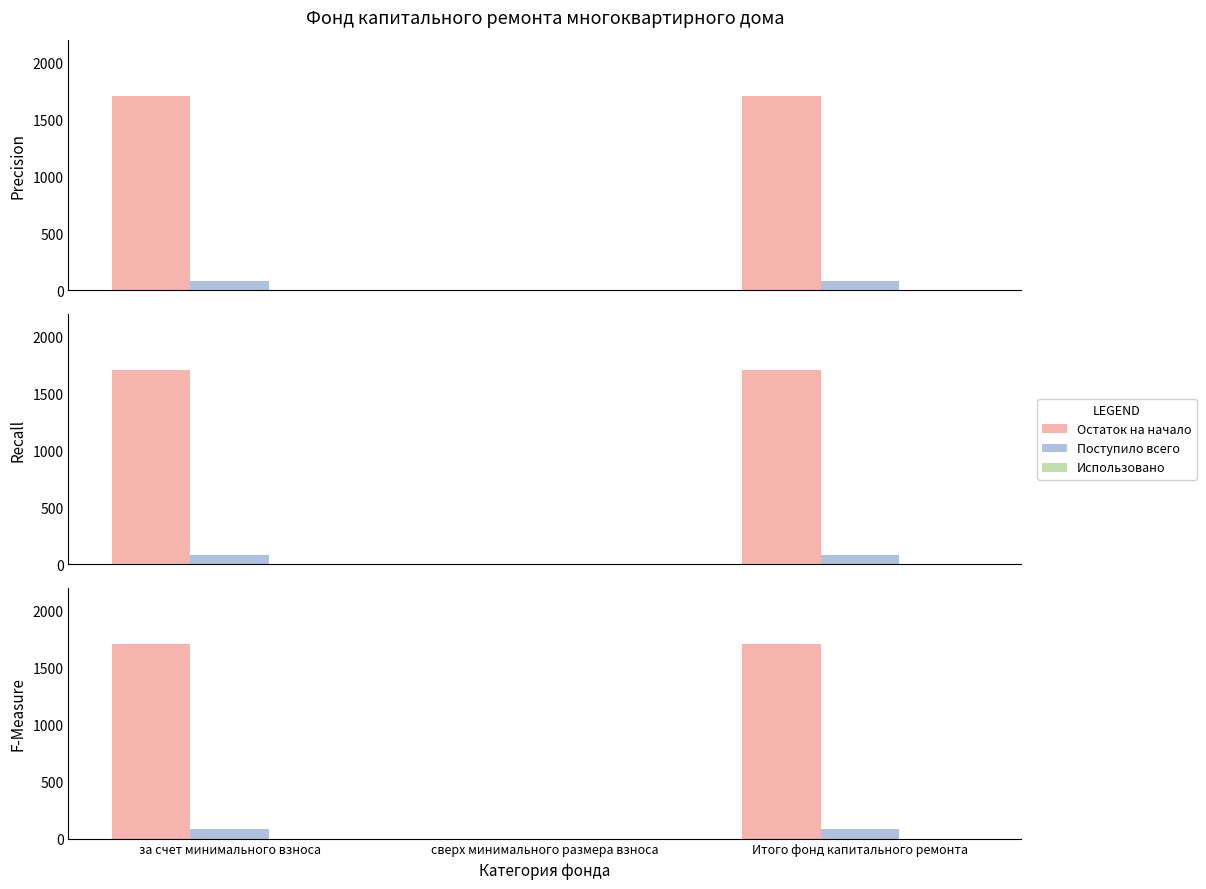

How many values in the Поступило всего series exceed 83?

2